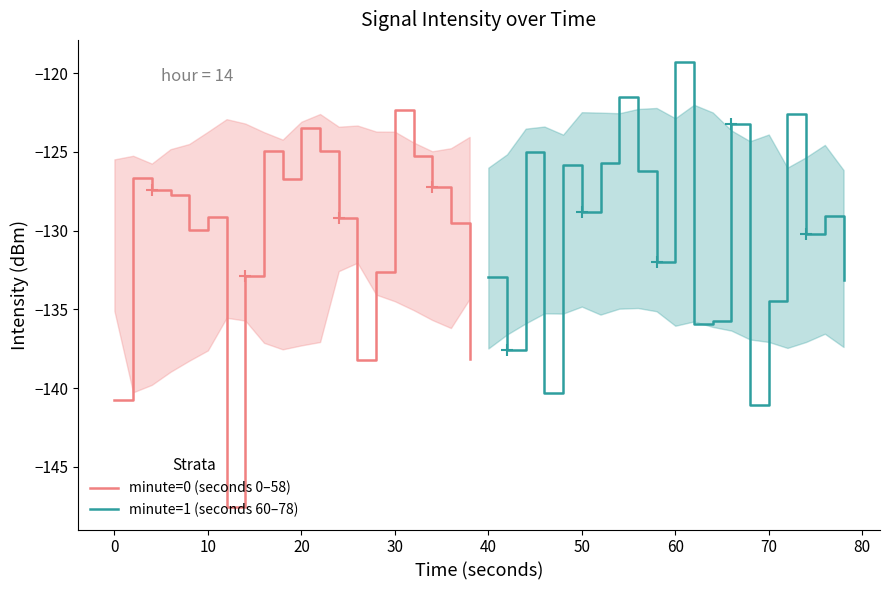

What is the value of the minute=1 (seconds 60–78) point at the 1st from the left?

-132.9